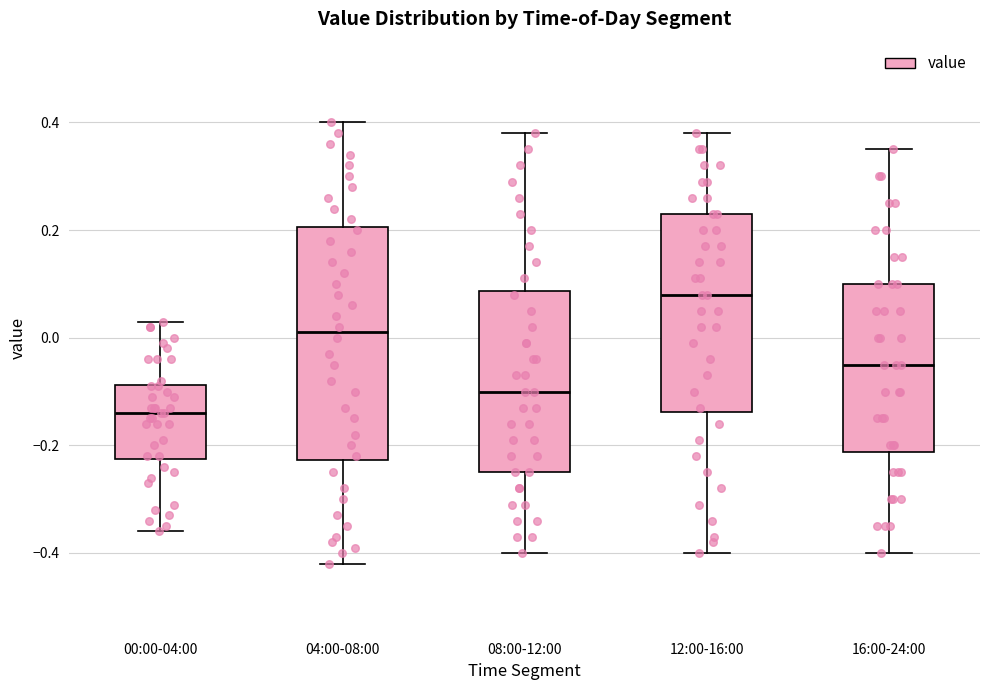

Reading left to right, transcribe this box plot: for each box, give where its median line is, the range the box spans, and where its two whiskers end, as read against the y-axis. The values are not printed on the chart, so give them approximately, as read against the axis.

00:00-04:00: median -0.14, box -0.22 to -0.08, whiskers -0.36 to 0.04
04:00-08:00: median 0.02, box -0.22 to 0.20, whiskers -0.42 to 0.40
08:00-12:00: median -0.10, box -0.24 to 0.08, whiskers -0.40 to 0.38
12:00-16:00: median 0.08, box -0.14 to 0.24, whiskers -0.40 to 0.38
16:00-24:00: median -0.04, box -0.22 to 0.10, whiskers -0.40 to 0.36